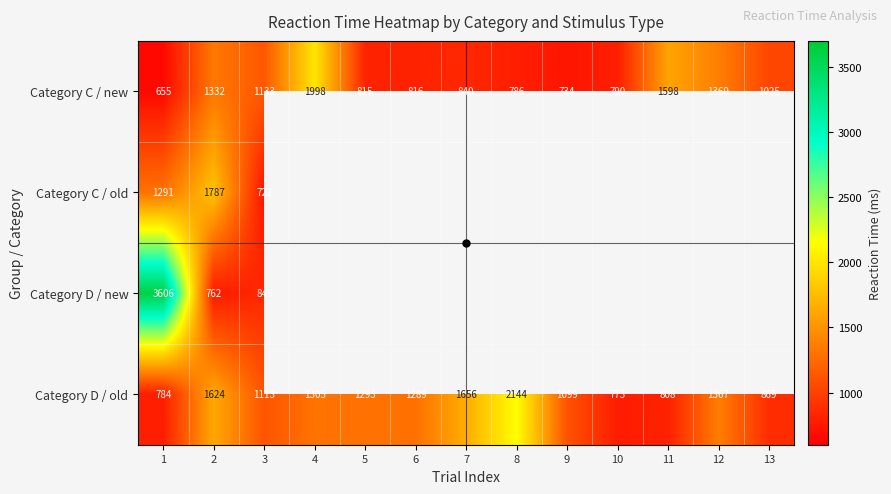

What is the greatest value displayed?

3606.0